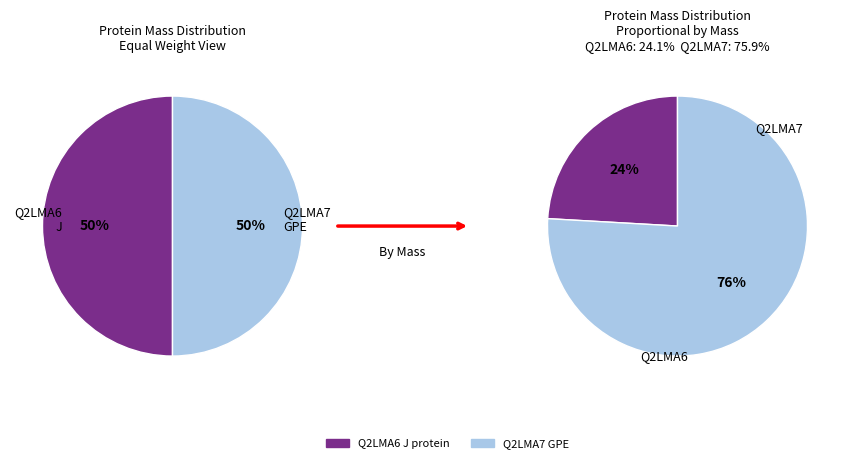

Does any single category account for the majority?

Yes